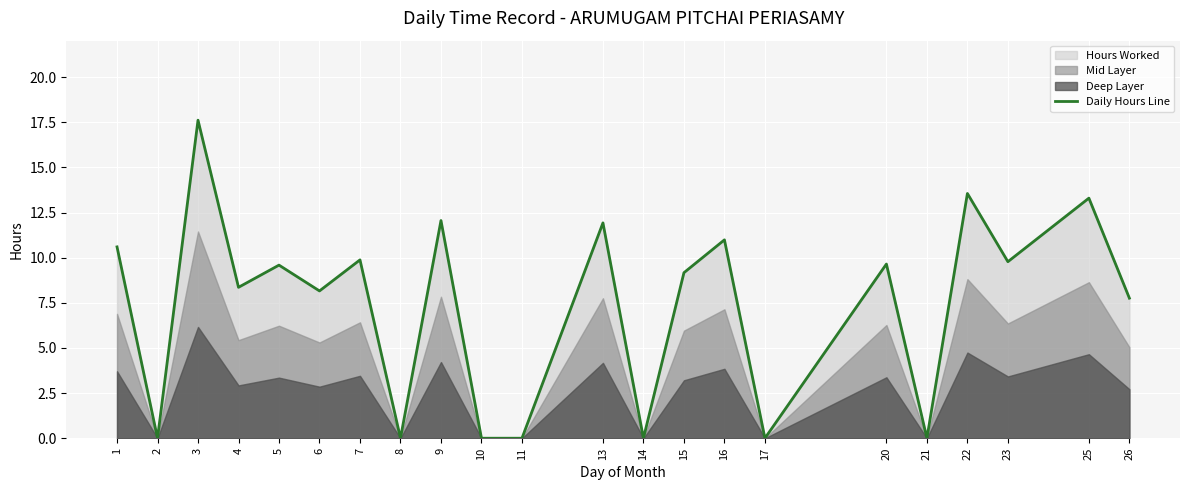

Is it true that the value at 9 is 3.7?

False